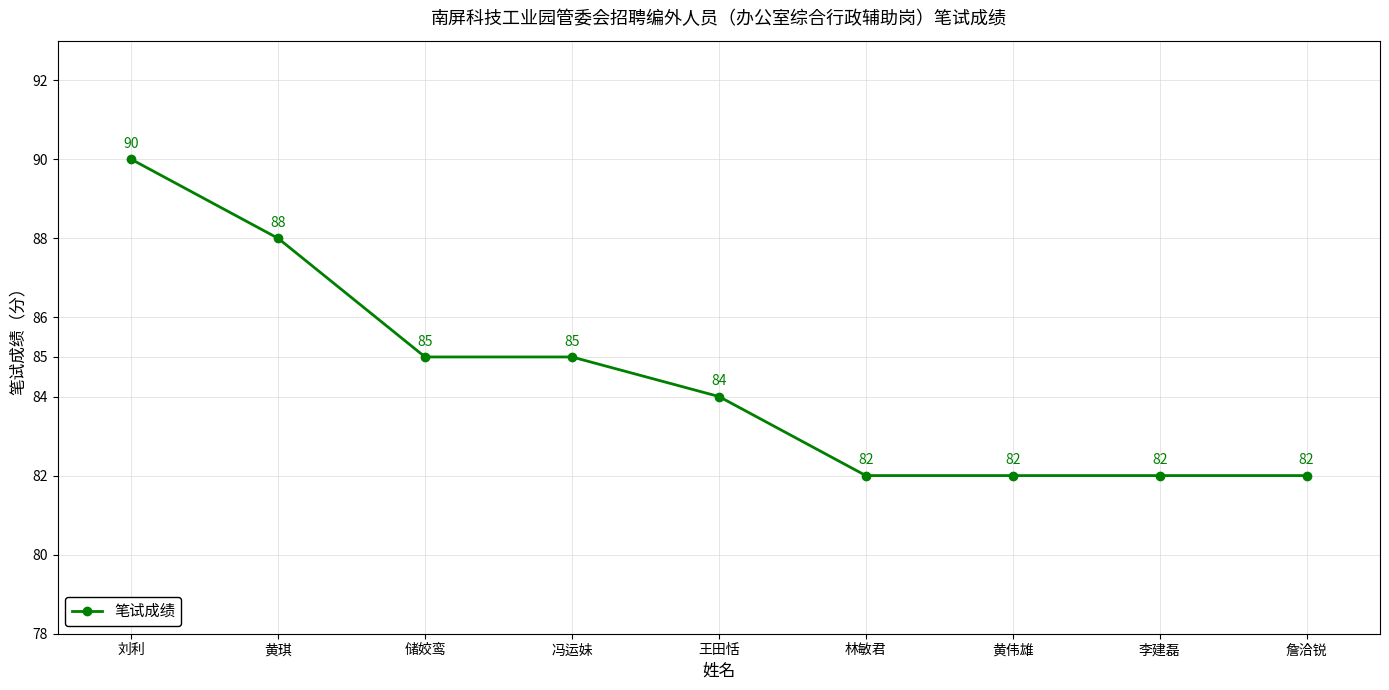

What value does the data have at 黄琪?

88